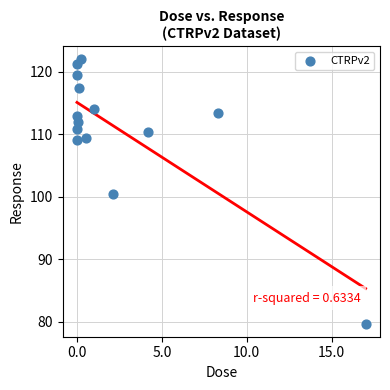

What Y value in the scatter plot is closest to 100?

100.5